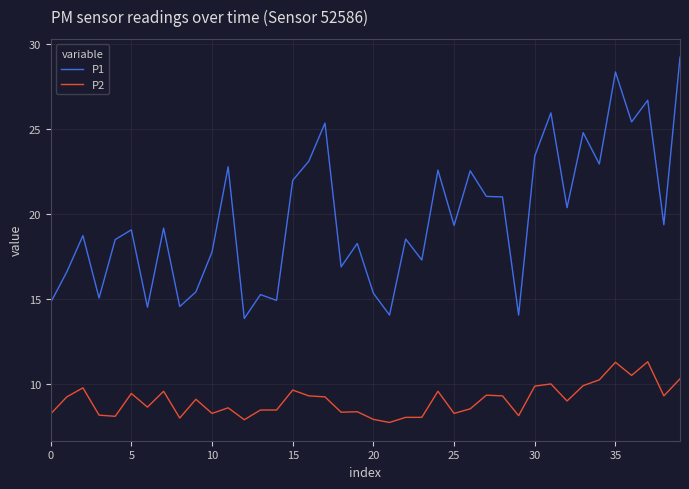

Which series has the largest range (max minus min)?

P1